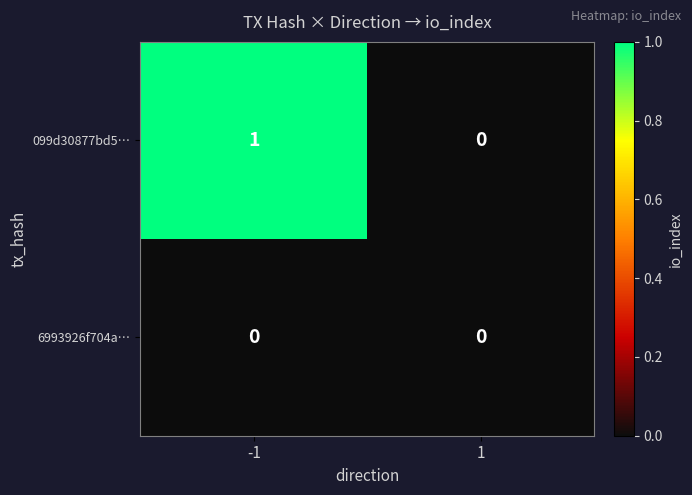

Which series has the largest range (max minus min)?

099d30877bd5…